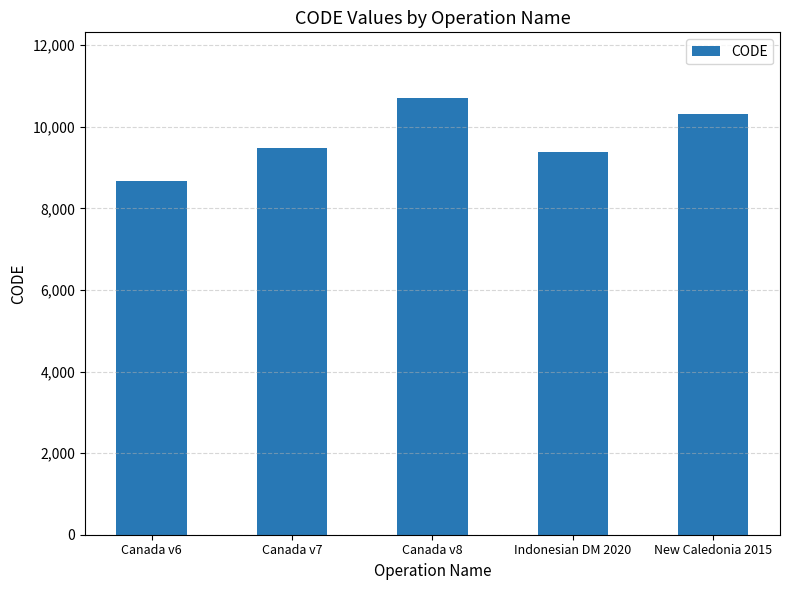

Reading left to right, what are all the values shown in this chart?

8676	9483	10707	9375	10323